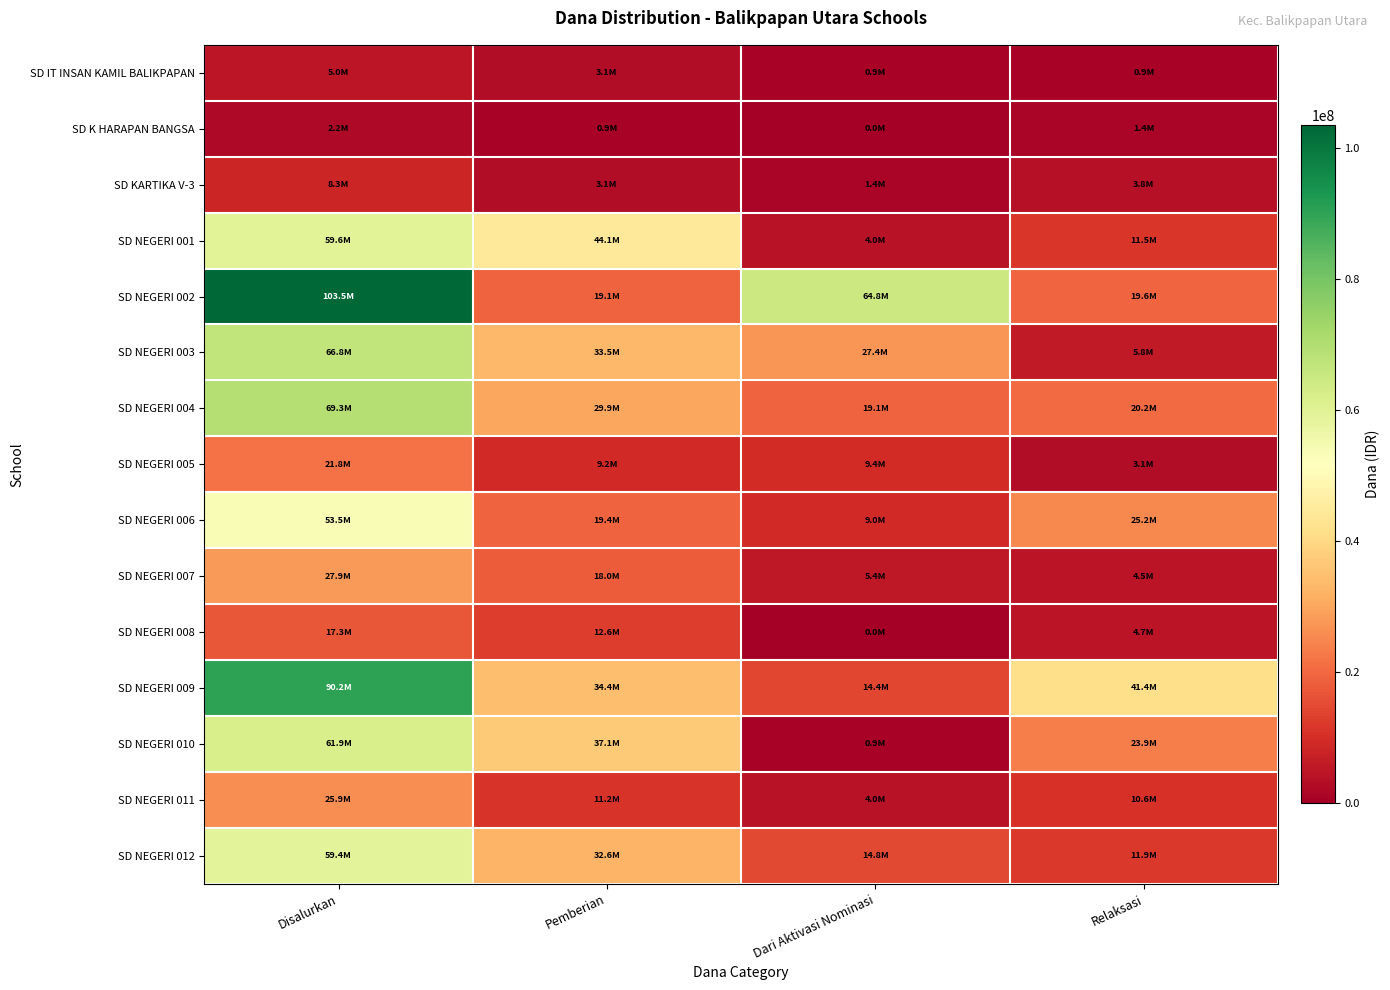

Reading left to right, what are all the values shown in this chart?

SD IT INSAN KAMIL BALIKPAPAN: Disalurkan=4950000	Pemberian=3150000	Dari Aktivasi Nominasi=900000	Relaksasi=900000
SD K HARAPAN BANGSA: Disalurkan=2250000	Pemberian=900000	Dari Aktivasi Nominasi=0	Relaksasi=1350000
SD KARTIKA V-3: Disalurkan=8325000	Pemberian=3150000	Dari Aktivasi Nominasi=1350000	Relaksasi=3825000
SD NEGERI 001: Disalurkan=59625000	Pemberian=44100000	Dari Aktivasi Nominasi=4050000	Relaksasi=11475000
SD NEGERI 002: Disalurkan=103500000	Pemberian=19125000	Dari Aktivasi Nominasi=64800000	Relaksasi=19575000
SD NEGERI 003: Disalurkan=66825000	Pemberian=33525000	Dari Aktivasi Nominasi=27450000	Relaksasi=5850000
SD NEGERI 004: Disalurkan=69300000	Pemberian=29925000	Dari Aktivasi Nominasi=19125000	Relaksasi=20250000
SD NEGERI 005: Disalurkan=21825000	Pemberian=9225000	Dari Aktivasi Nominasi=9450000	Relaksasi=3150000
SD NEGERI 006: Disalurkan=53550000	Pemberian=19350000	Dari Aktivasi Nominasi=9000000	Relaksasi=25200000
SD NEGERI 007: Disalurkan=27900000	Pemberian=18000000	Dari Aktivasi Nominasi=5400000	Relaksasi=4500000
SD NEGERI 008: Disalurkan=17325000	Pemberian=12600000	Dari Aktivasi Nominasi=0	Relaksasi=4725000
SD NEGERI 009: Disalurkan=90225000	Pemberian=34425000	Dari Aktivasi Nominasi=14400000	Relaksasi=41400000
SD NEGERI 010: Disalurkan=61875000	Pemberian=37125000	Dari Aktivasi Nominasi=900000	Relaksasi=23850000
SD NEGERI 011: Disalurkan=25875000	Pemberian=11250000	Dari Aktivasi Nominasi=4050000	Relaksasi=10575000
SD NEGERI 012: Disalurkan=59400000	Pemberian=32625000	Dari Aktivasi Nominasi=14850000	Relaksasi=11925000